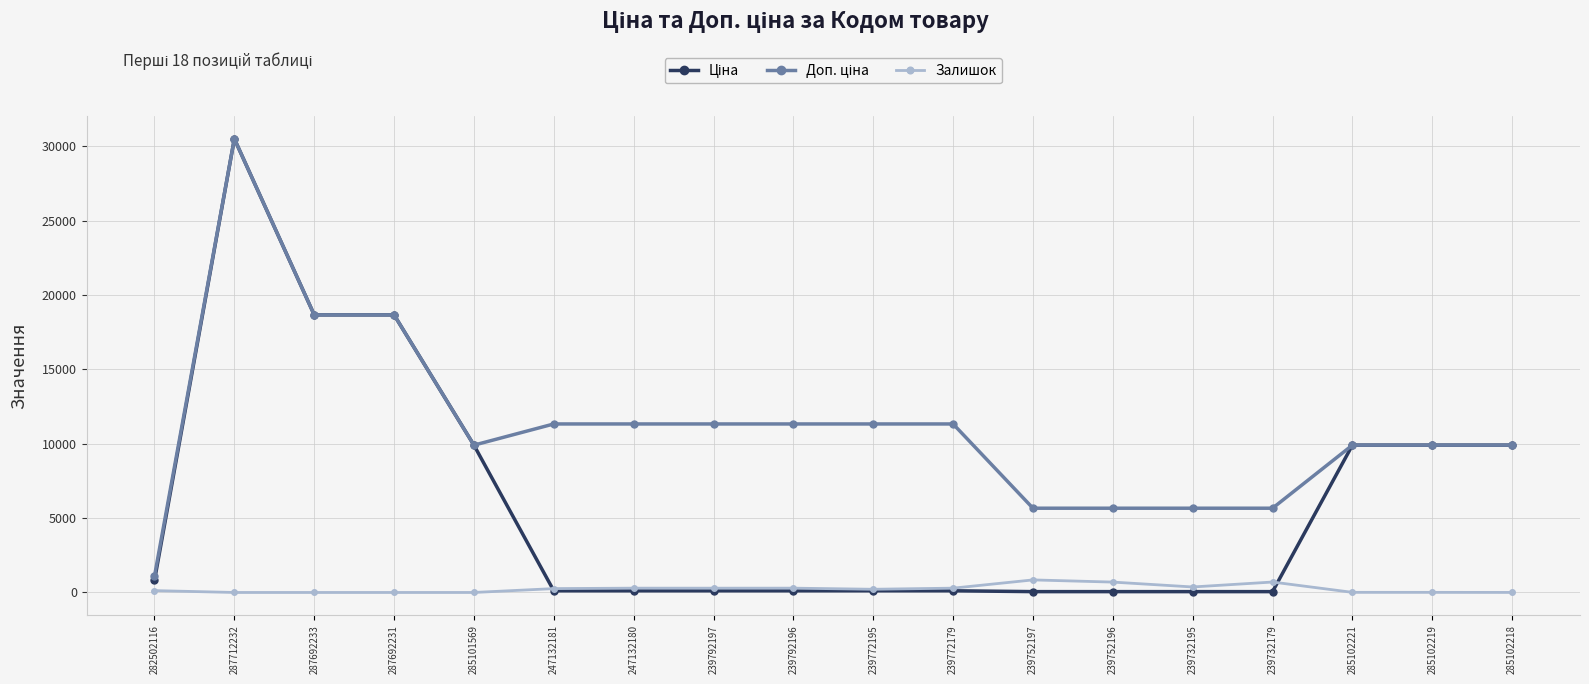

What is the difference between the maximum and minimum values in the Залишок series?

845.0